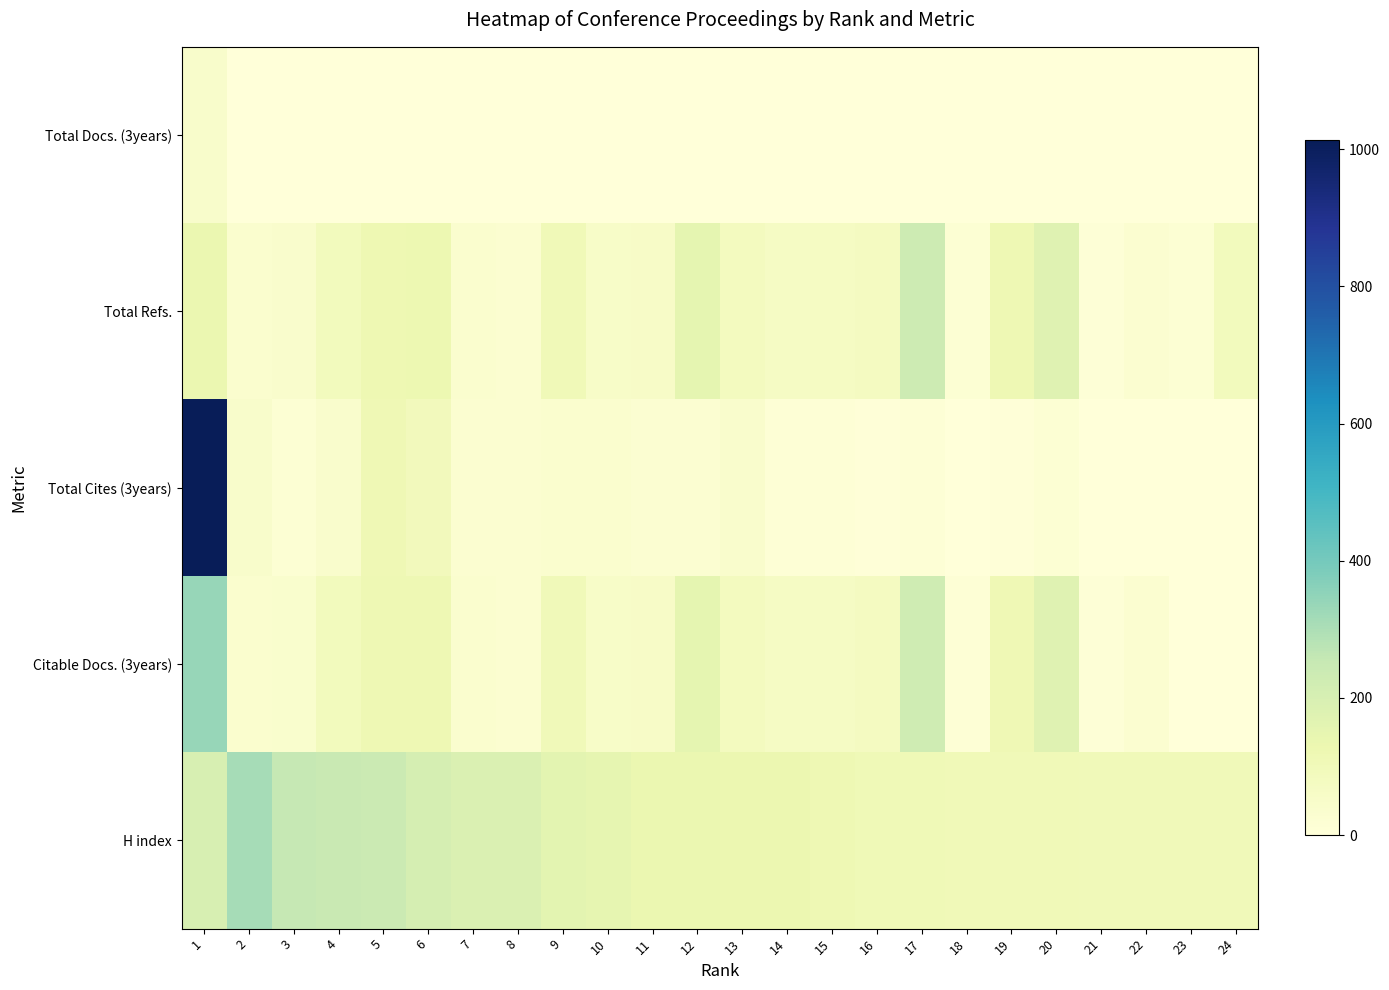

Rank the series by their maximum value, from lowest to highest.

Total Docs. (3years), Total Refs., H index, Citable Docs. (3years), Total Cites (3years)